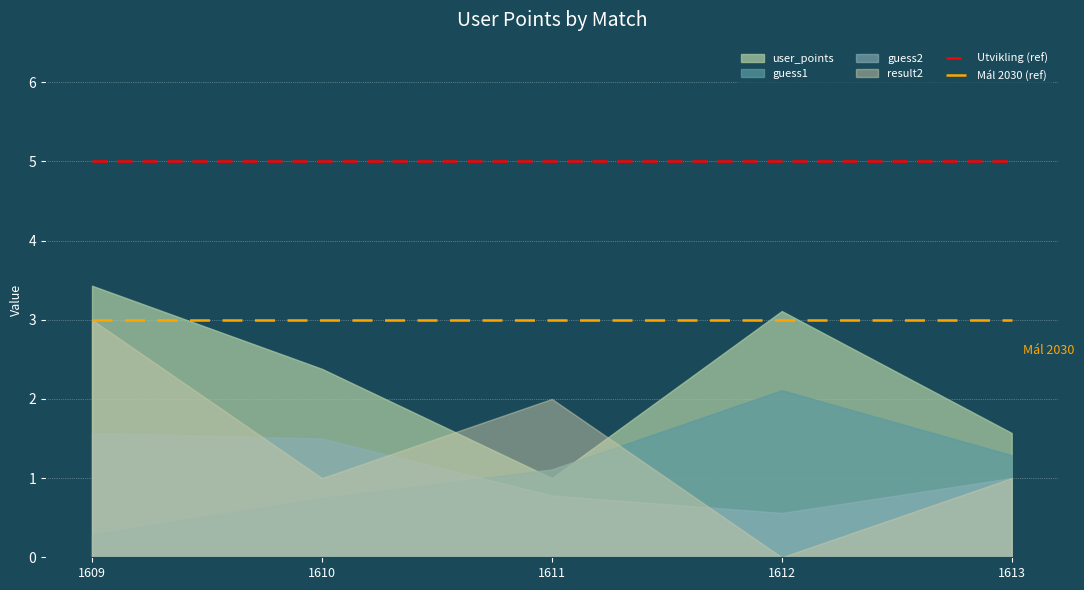

True or false: Utvikling (ref) and Mál 2030 (ref) cross at least once.

False